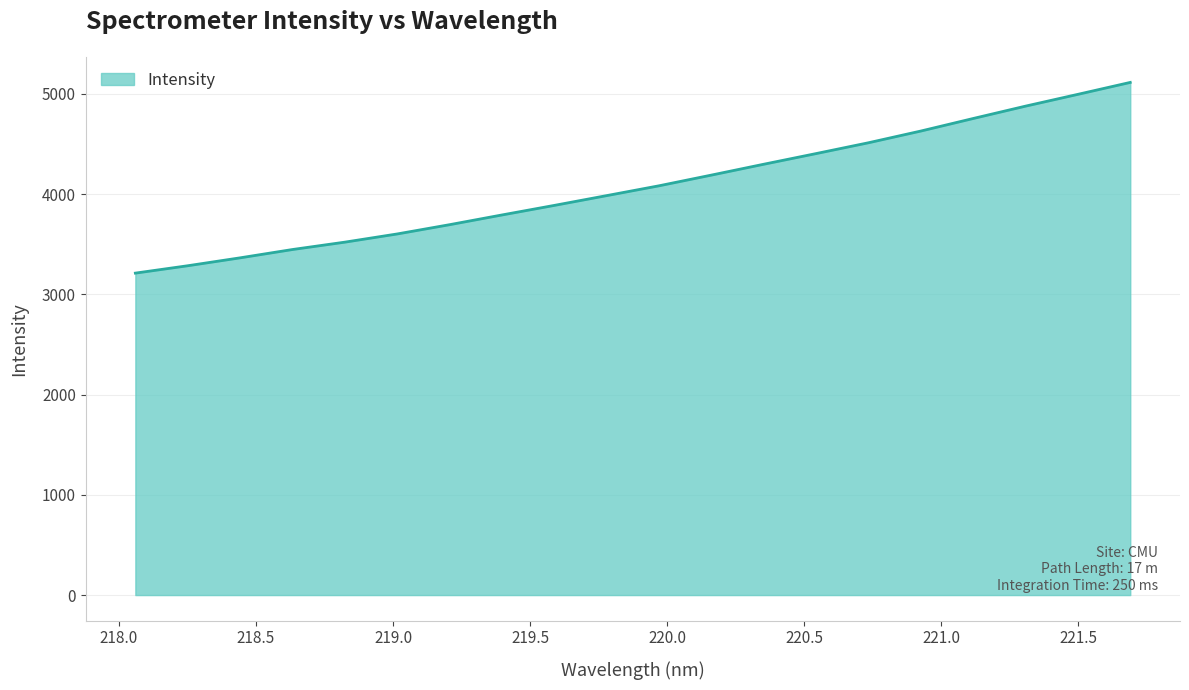

What is the smallest value displayed?

3211.0